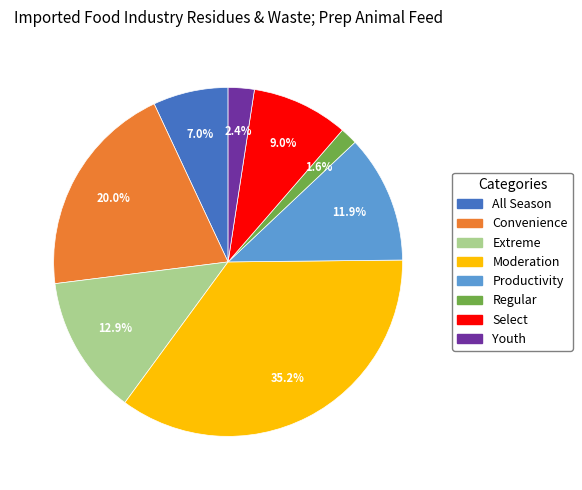

To the nearest percent, what is the difference between the Select and All Season slice percentages?

2%